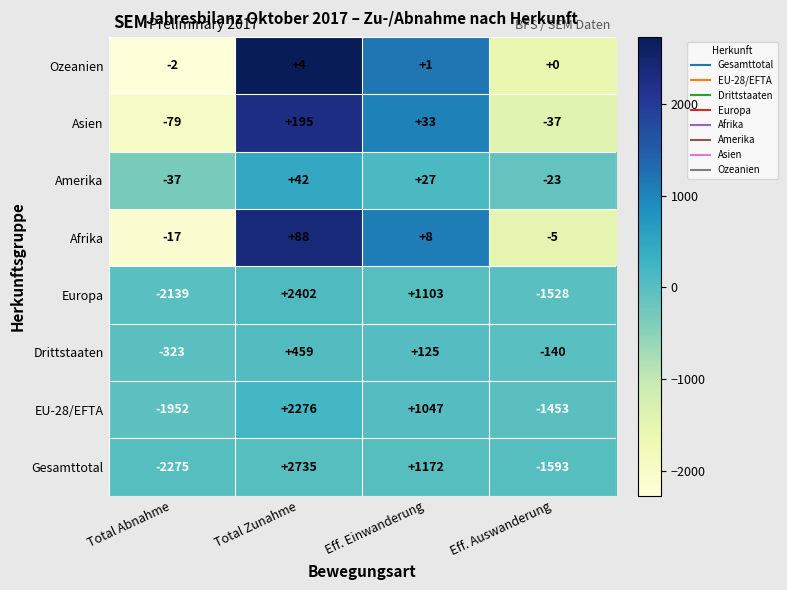

True or false: EU-28/EFTA has a value of 1382 at Total Zunahme.

False